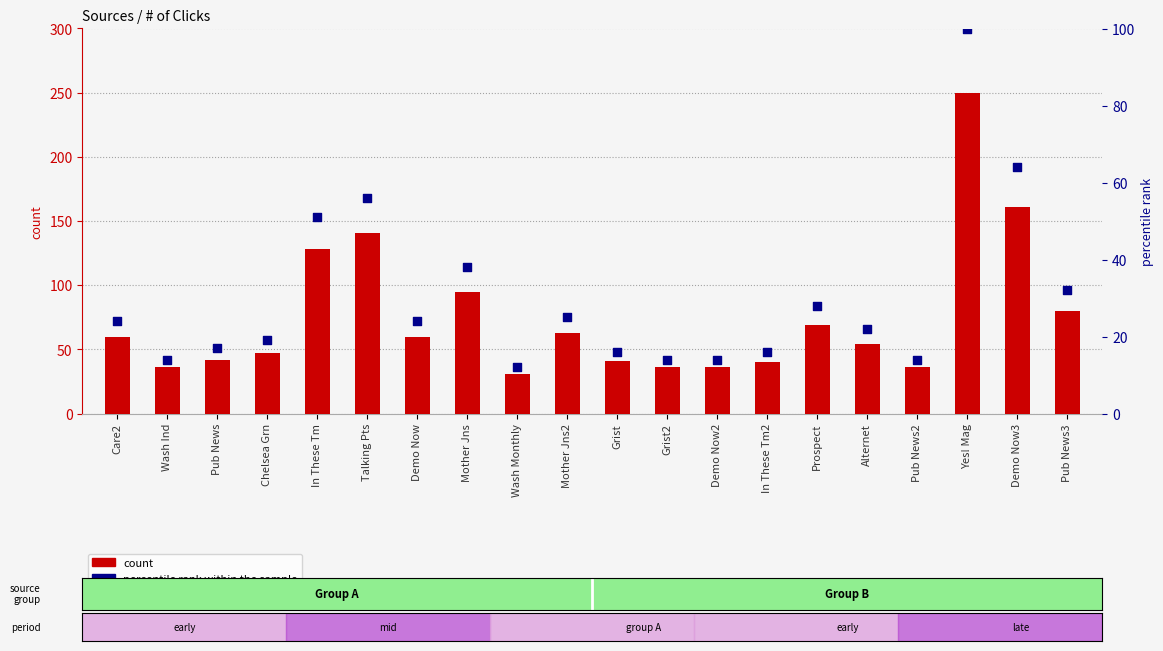

Which series has the widest spread of Y values?

count